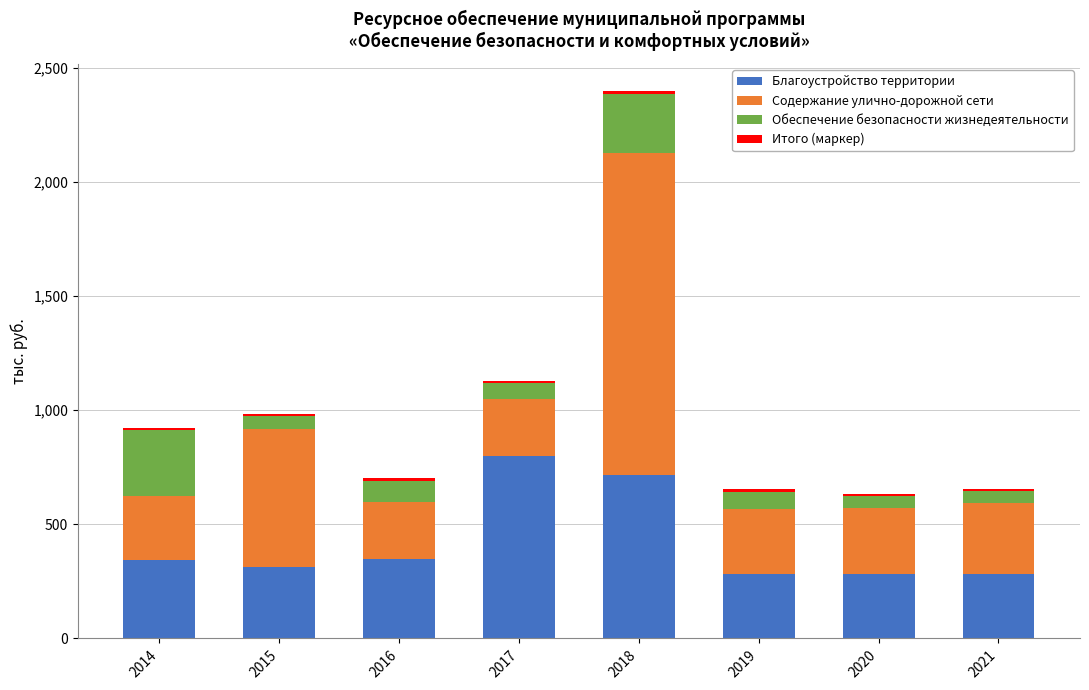

Is it true that Благоустройство территории equals 341.4 at 2014?

True